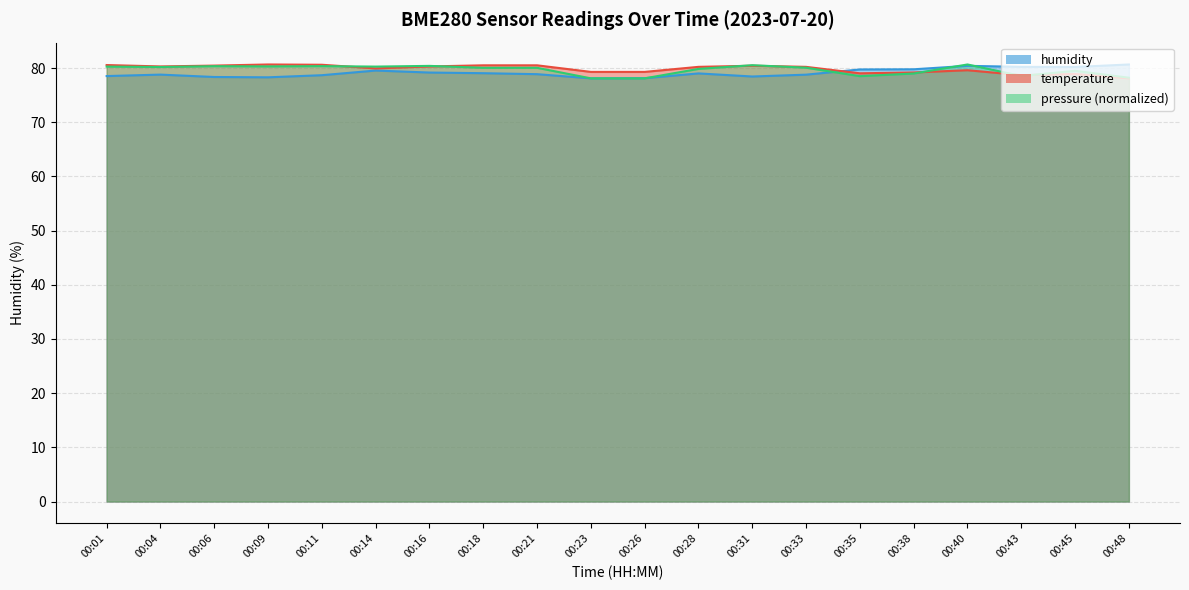

What is the spread (max minus min) of values at 00:26?

1.2